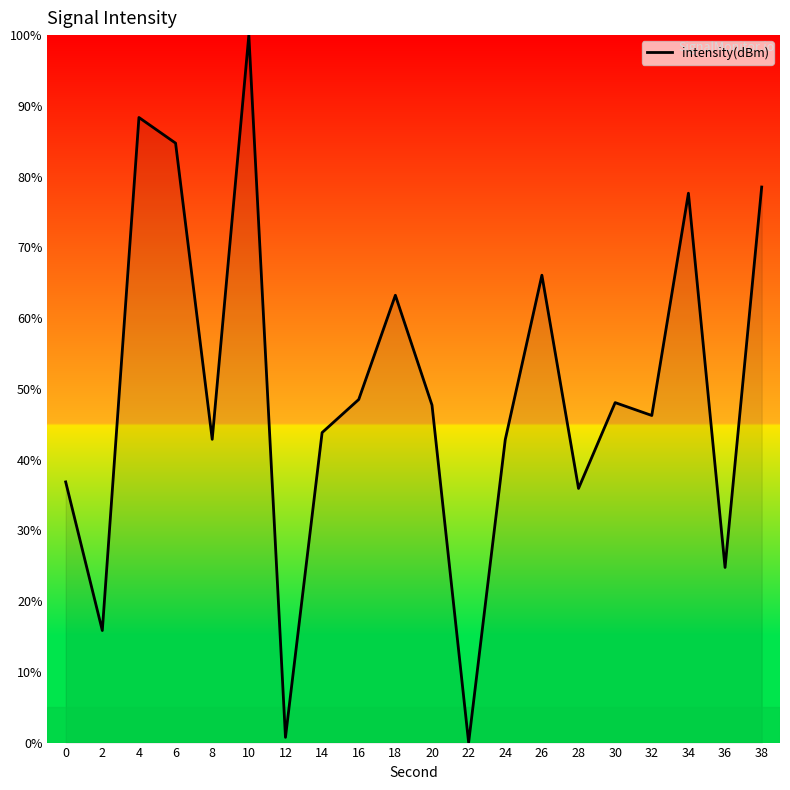

True or false: the data shows 47.6 at 28.

False